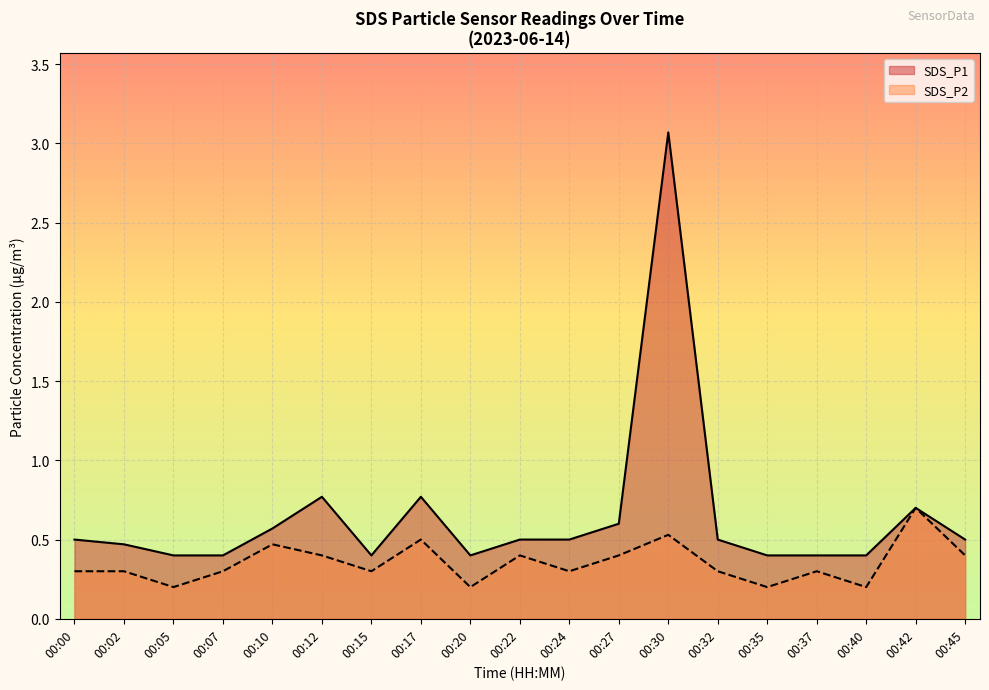

Reading left to right, transcribe all the data shown in this chart.

SDS_P1: 00:00=0.5	00:02=0.5	00:05=0.4	00:07=0.4	00:10=0.6	00:12=0.8	00:15=0.4	00:17=0.8	00:20=0.4	00:22=0.5	00:24=0.5	00:27=0.6	00:30=3.1	00:32=0.5	00:35=0.4	00:37=0.4	00:40=0.4	00:42=0.7	00:45=0.5
SDS_P2: 00:00=0.3	00:02=0.3	00:05=0.2	00:07=0.3	00:10=0.5	00:12=0.4	00:15=0.3	00:17=0.5	00:20=0.2	00:22=0.4	00:24=0.3	00:27=0.4	00:30=0.5	00:32=0.3	00:35=0.2	00:37=0.3	00:40=0.2	00:42=0.7	00:45=0.4